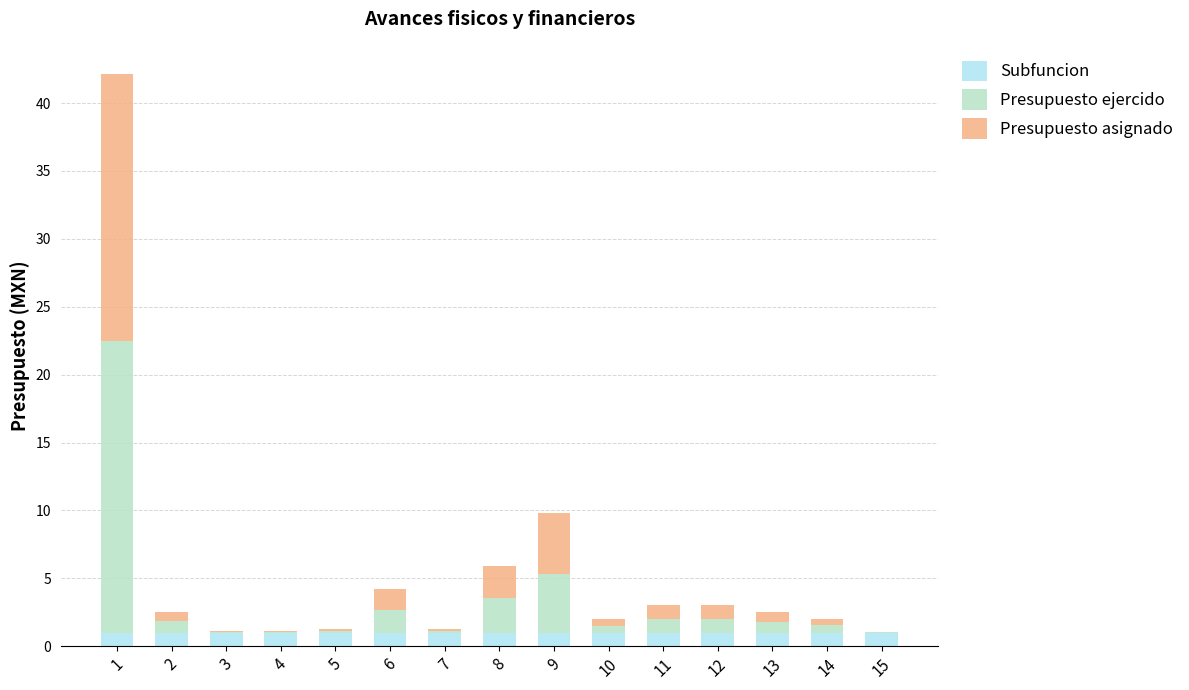

True or false: Subfuncion has a value of 1.0 at 9.

True